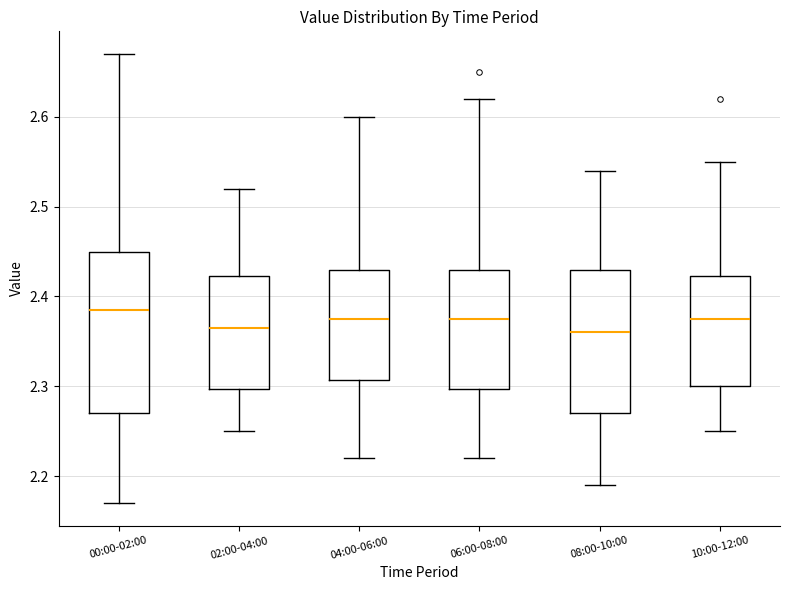

Where is the upper edge of the box for 10:00-12:00 on the y-axis? The values are not printed on the chart, so give them approximately, as read against the axis.

2.42